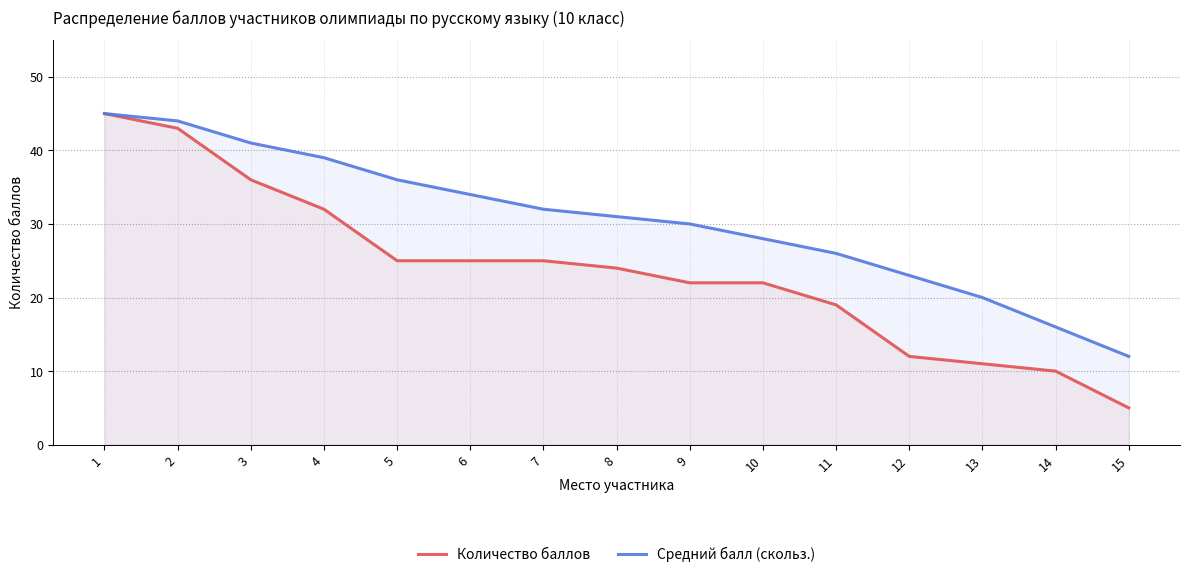

Reading right to left, list all the values displayed in this chart.

Количество баллов: 15=5	14=10	13=11	12=12	11=19	10=22	9=22	8=24	7=25	6=25	5=25	4=32	3=36	2=43	1=45
Средний балл (скольз.): 15=12	14=16	13=20	12=23	11=26	10=28	9=30	8=31	7=32	6=34	5=36	4=39	3=41	2=44	1=45